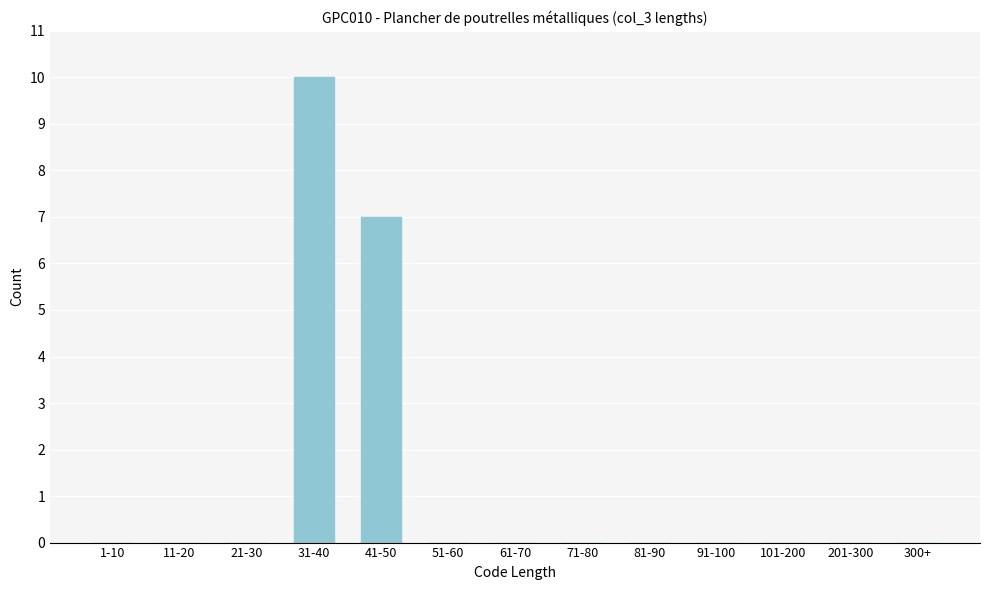

Reading right to left, transcribe all the data shown in this chart.

300+=0	201-300=0	101-200=0	91-100=0	81-90=0	71-80=0	61-70=0	51-60=0	41-50=7	31-40=10	21-30=0	11-20=0	1-10=0